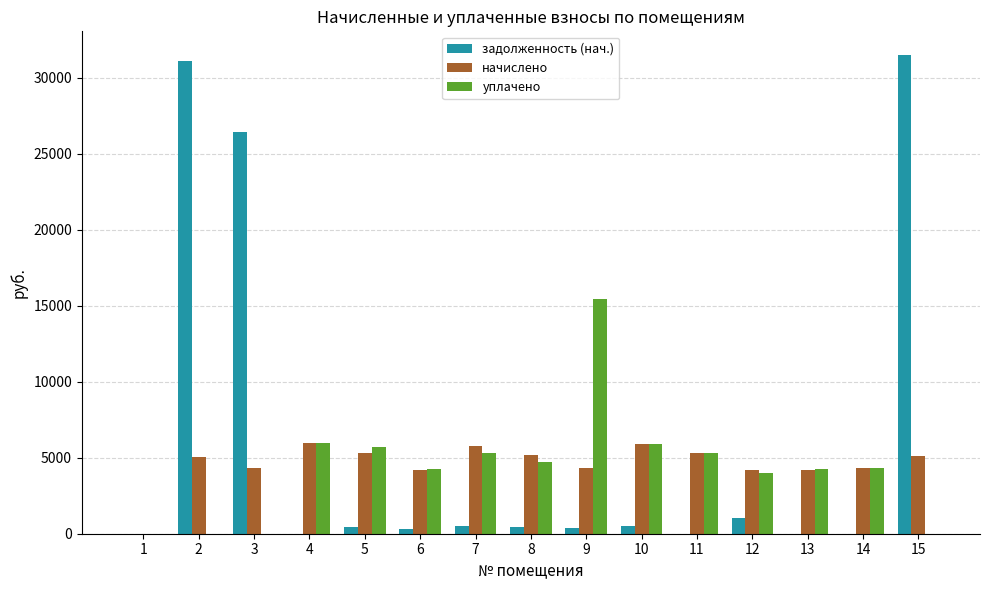

True or false: уплачено has a value of 0.0 at 2.

True